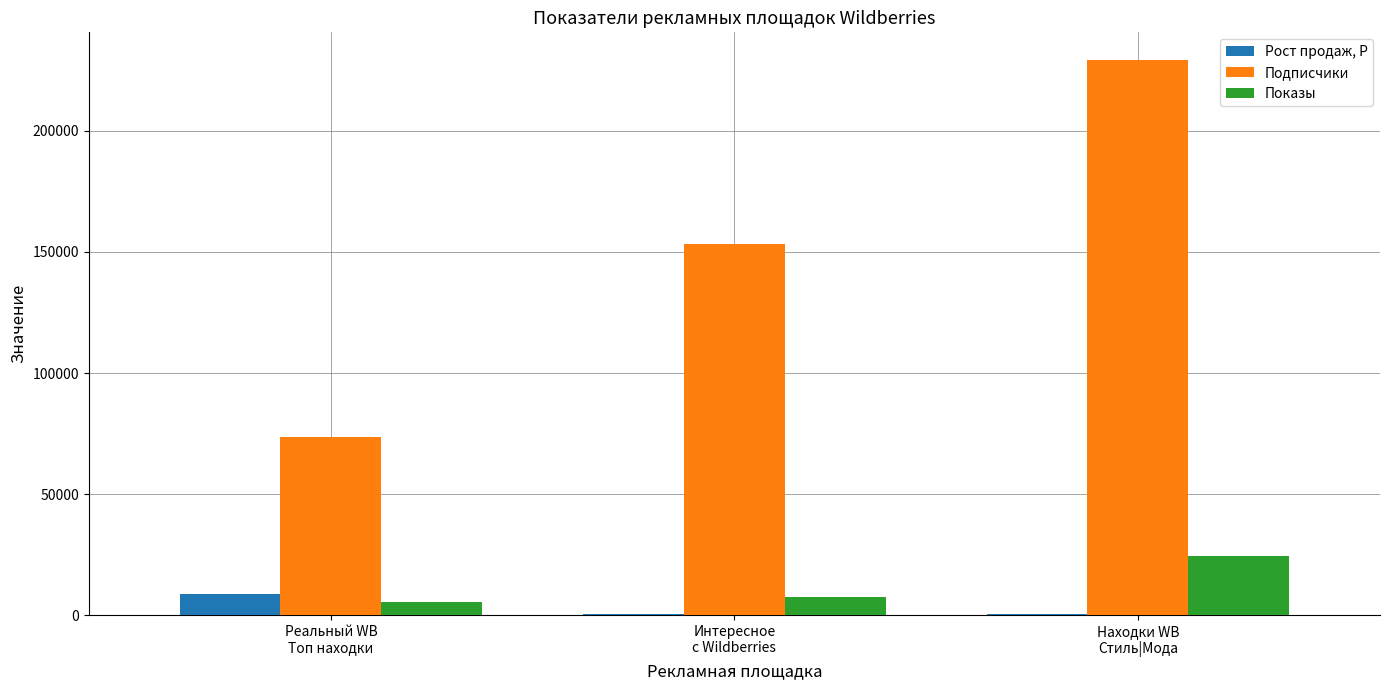

Which series has the largest total across all categories?

Подписчики